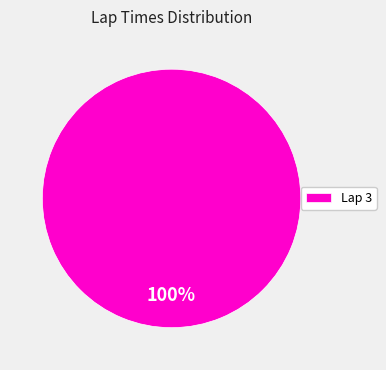

True or false: Lap 3 accounts for 93% of the total.

False